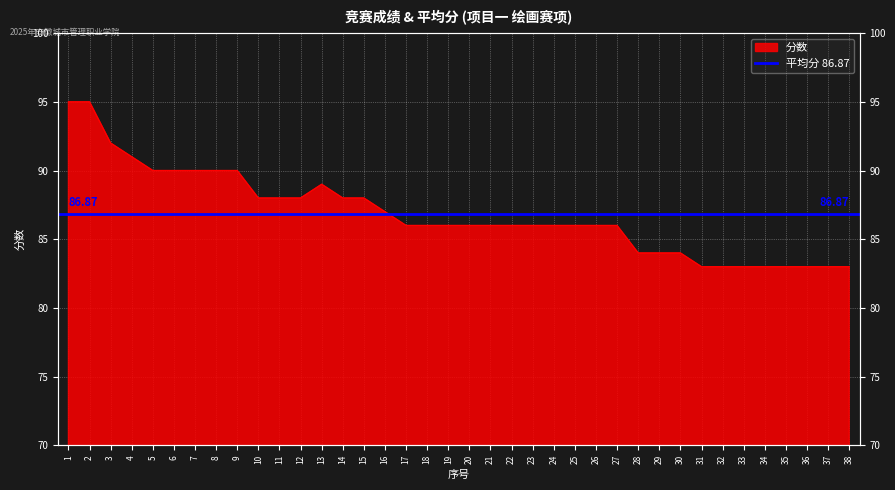

Which category has the lowest value across all series?

31